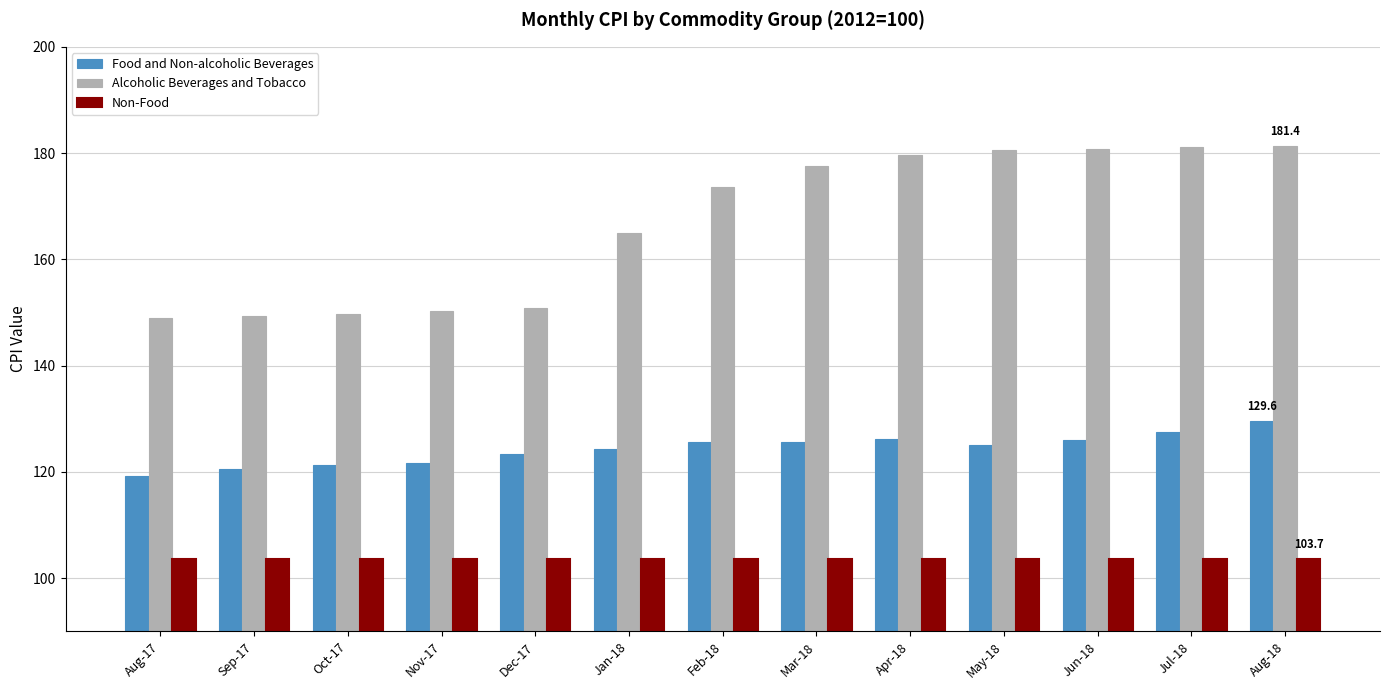

List the series in order of their overall mean, highest first.

Alcoholic Beverages and Tobacco, Food and Non-alcoholic Beverages, Non-Food